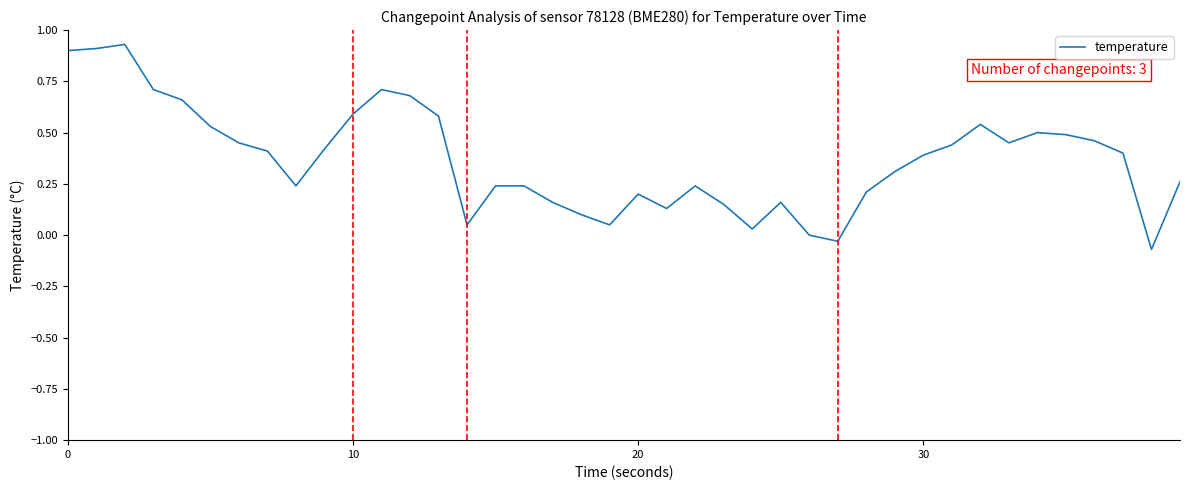

What is the difference between the maximum and minimum values?

1.0